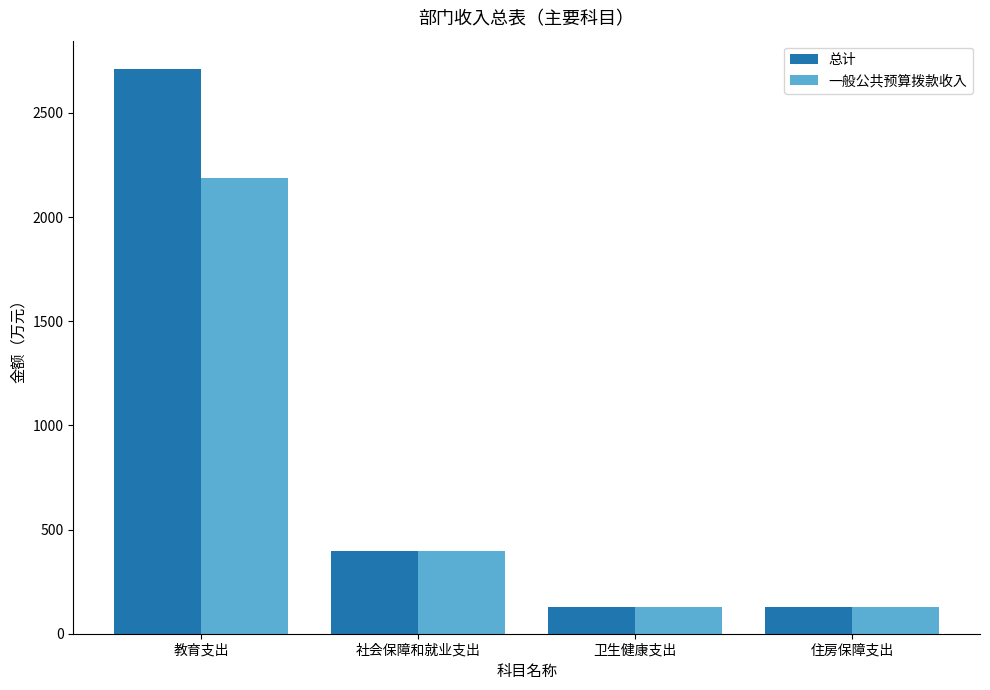

List the series in order of their overall mean, highest first.

总计, 一般公共预算拨款收入